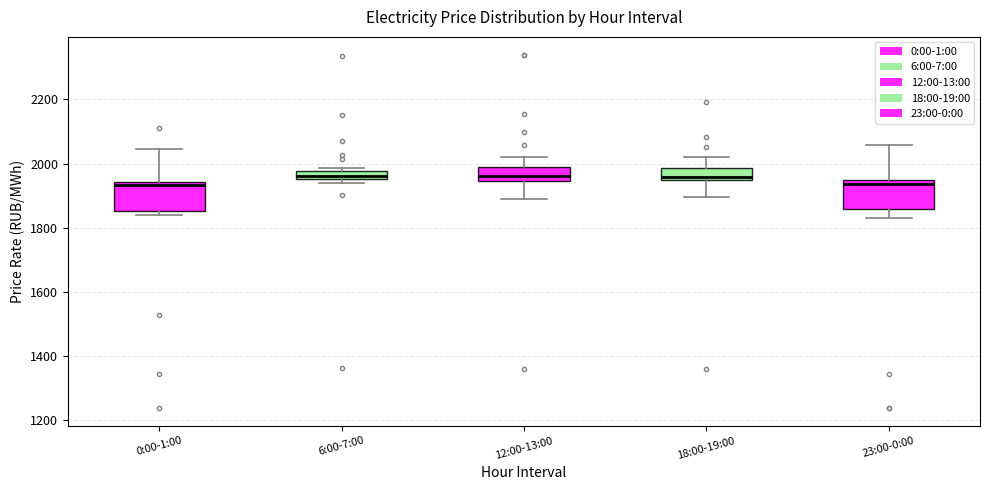

Where does the upper whisker of the box for 23:00-0:00 end on the y-axis? The values are not printed on the chart, so give them approximately, as read against the axis.

2060